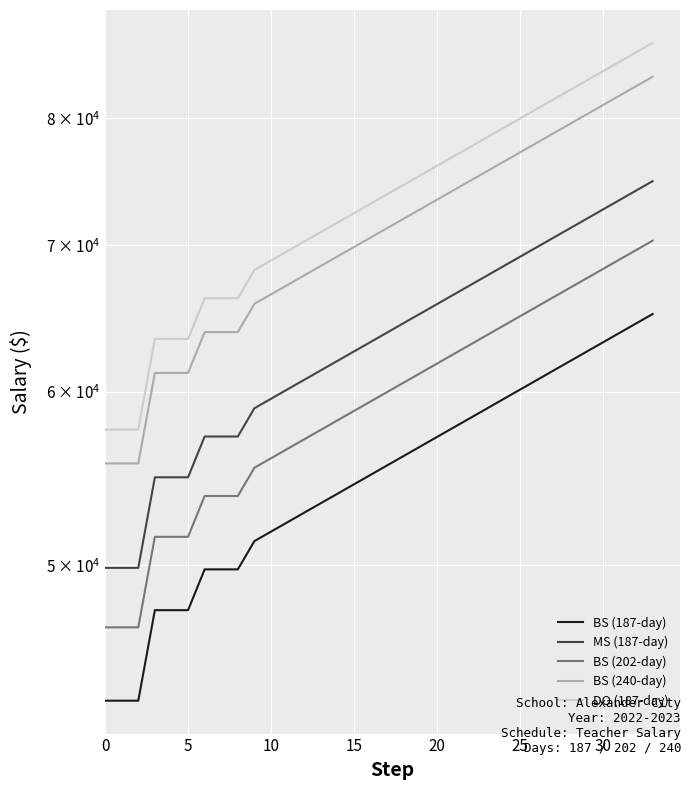

Count the number of data series in this chart.

5